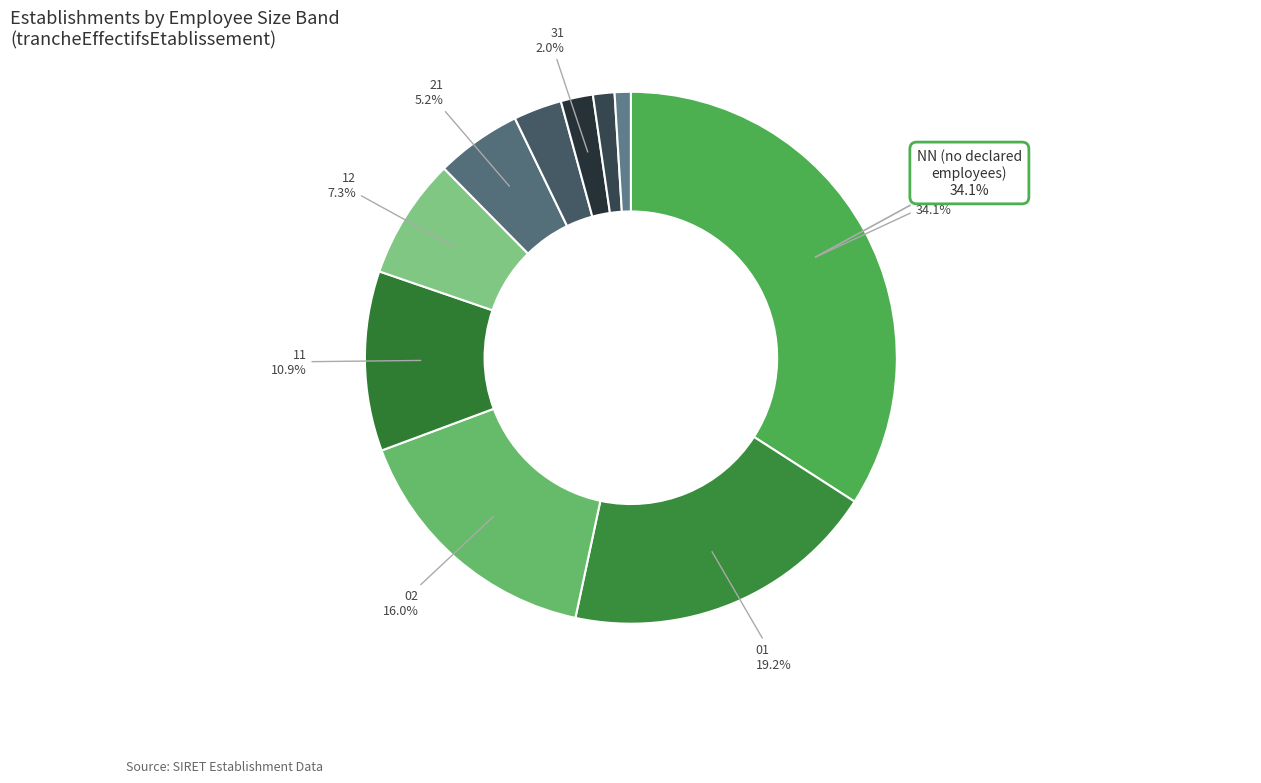

Is there a majority slice in this chart?

No